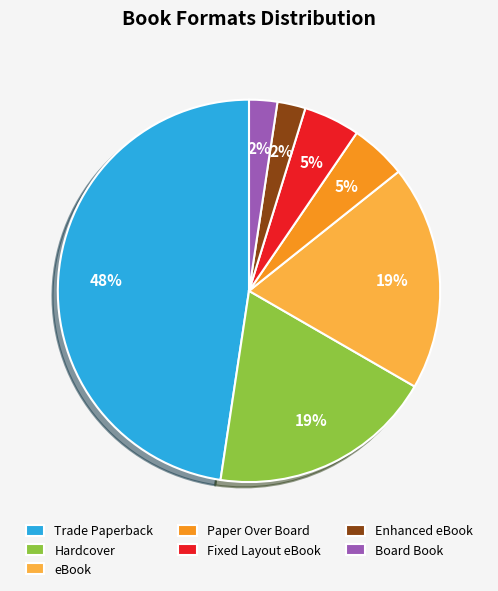

What is the largest slice in the pie chart?

Trade Paperback